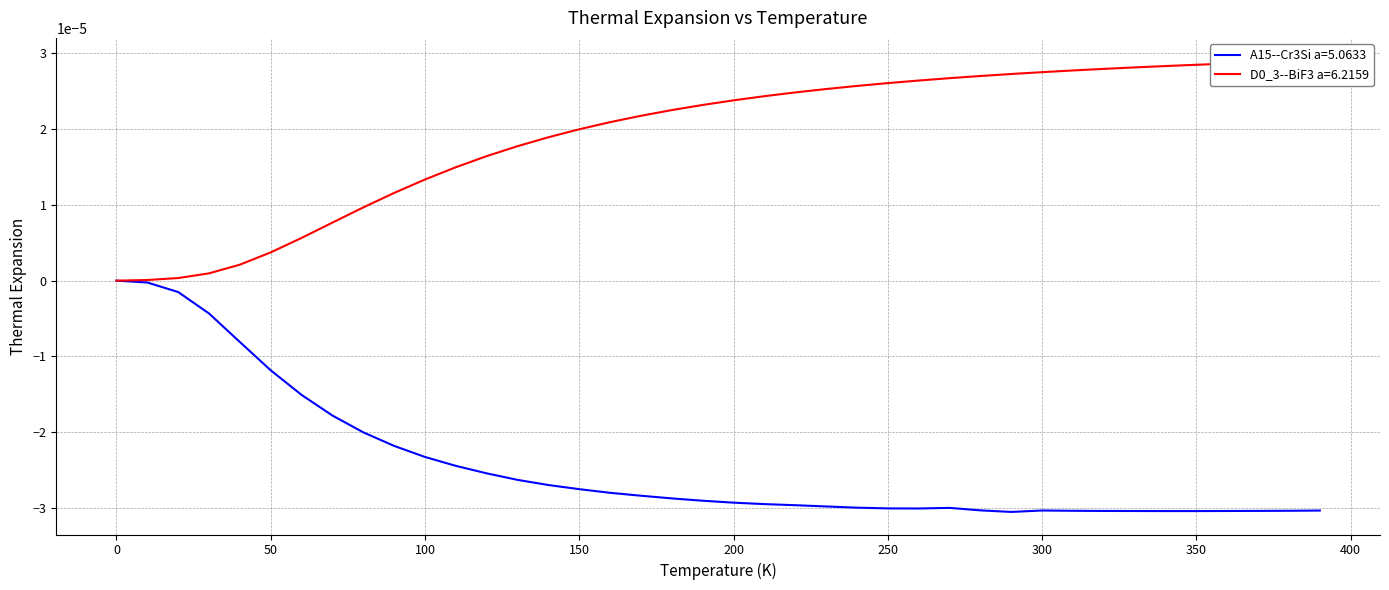

Reading right to left, transcribe all the data shown in this chart.

A15--Cr3Si a=5.0633: -0.0	-0.0	-0.0	-0.0	-0.0	-0.0	-0.0	-0.0	-0.0	-0.0	-0.0	-0.0	-0.0	-0.0	-0.0	-0.0	-0.0	-0.0	-0.0	-0.0	-0.0	-0.0	-0.0	-0.0	-0.0	-0.0	-0.0	-0.0	-0.0	-0.0	-0.0	-0.0	-0.0	-0.0	-0.0	-0.0	-0.0	-0.0	-0.0	0.0
D0_3--BiF3 a=6.2159: 0.0	0.0	0.0	0.0	0.0	0.0	0.0	0.0	0.0	0.0	0.0	0.0	0.0	0.0	0.0	0.0	0.0	0.0	0.0	0.0	0.0	0.0	0.0	0.0	0.0	0.0	0.0	0.0	0.0	0.0	0.0	0.0	0.0	0.0	0.0	0.0	0.0	0.0	0.0	0.0